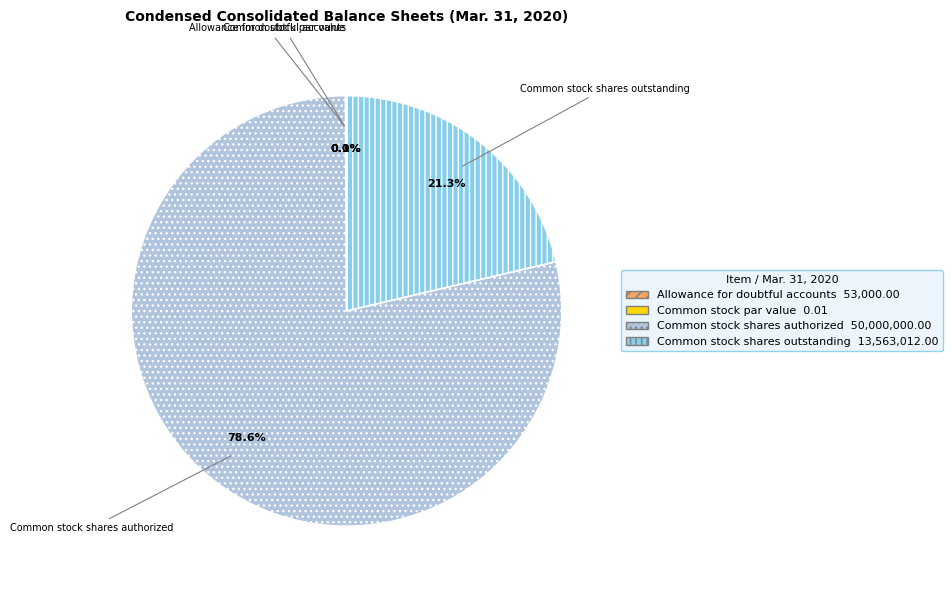

True or false: Common stock shares authorized accounts for 66% of the total.

False